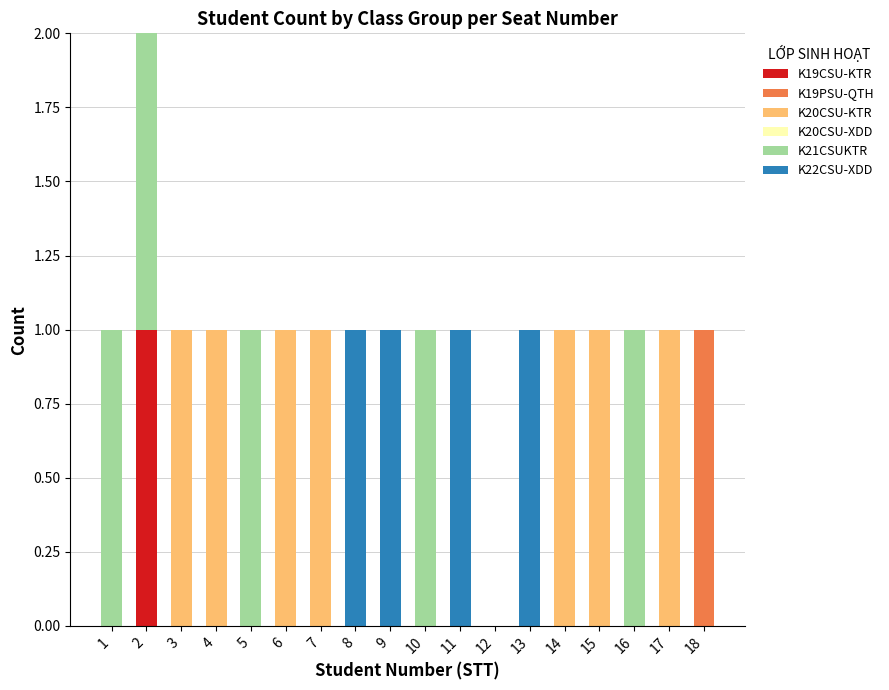

What is the difference between the maximum and minimum values in the K19PSU-QTH series?

1